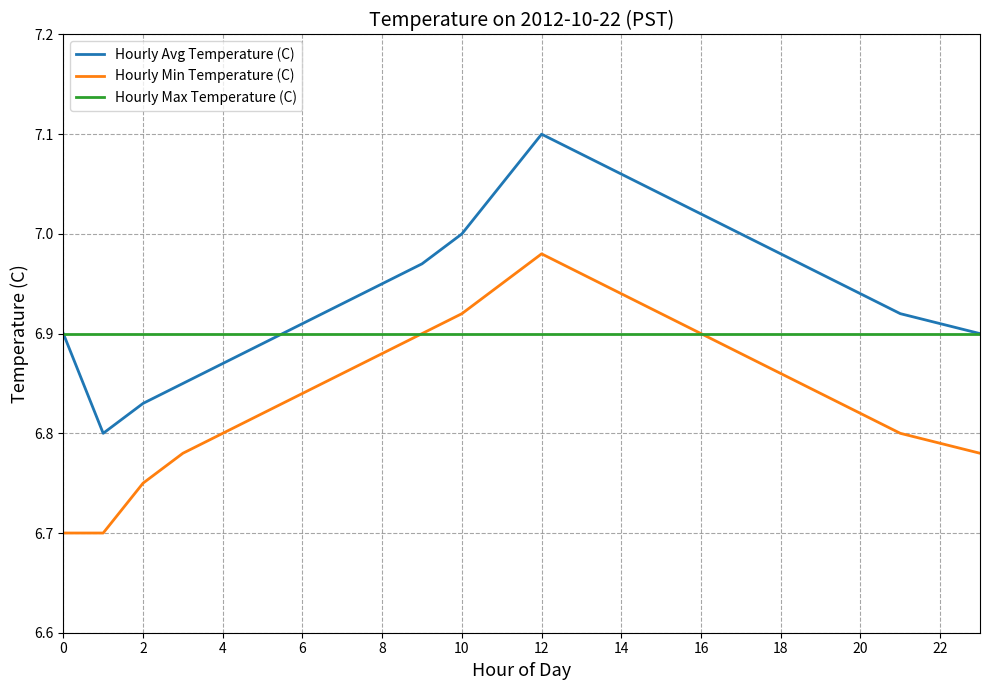

How many lines are shown in the chart?

3